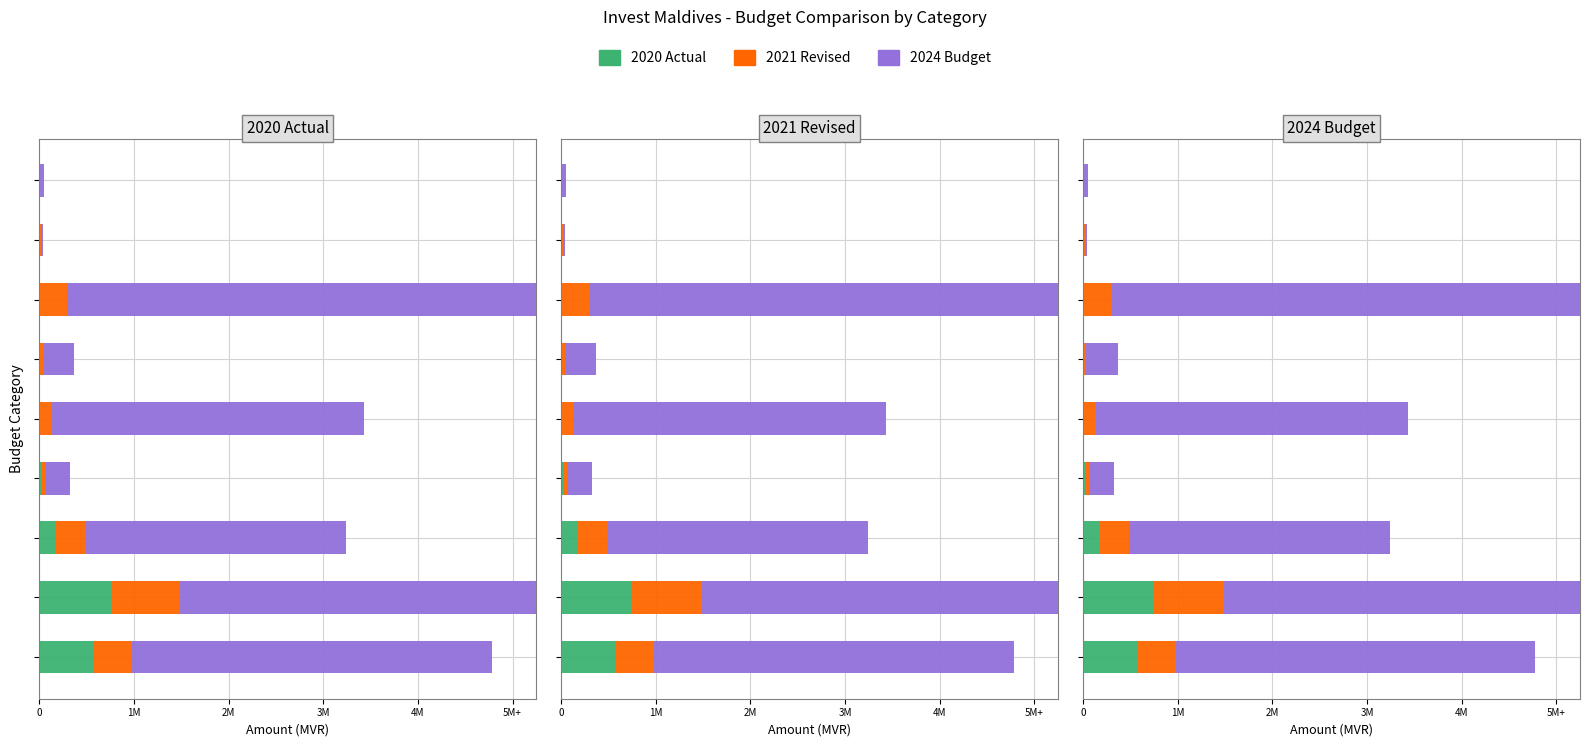

What are all the series names shown in the legend?

2020 Actual, 2021 Revised, 2024 Budget